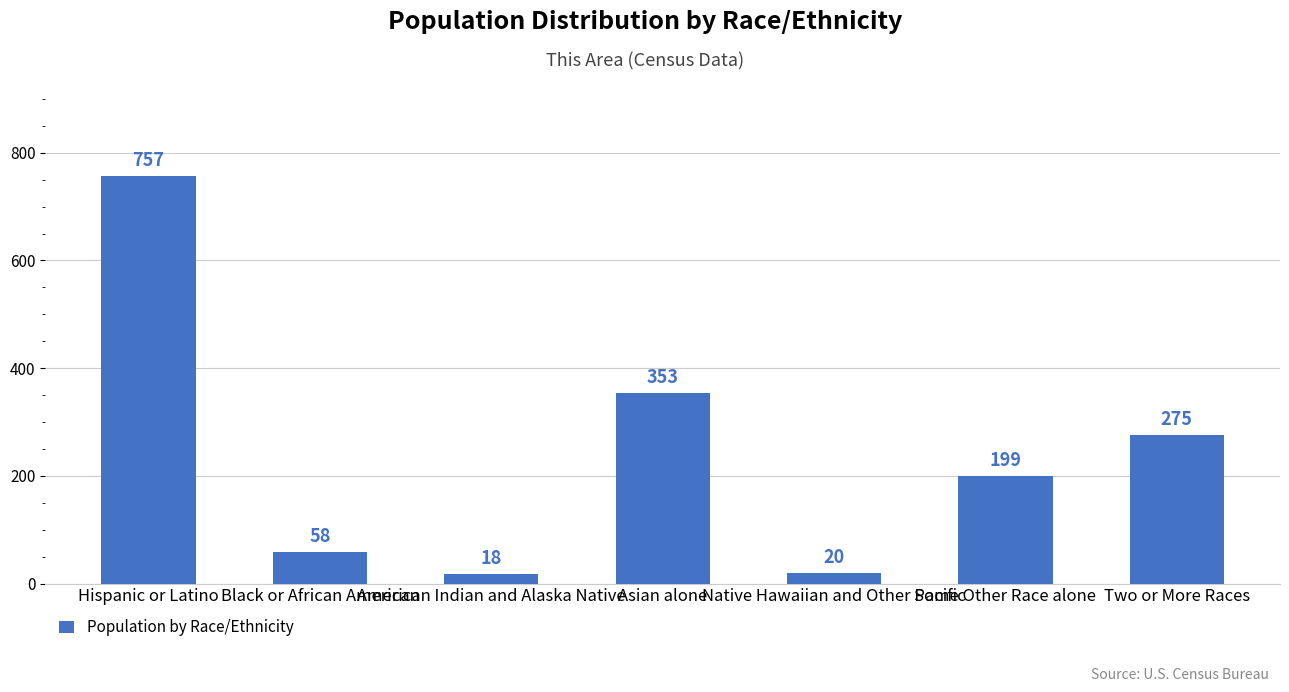

How many data points are less than 199?

3